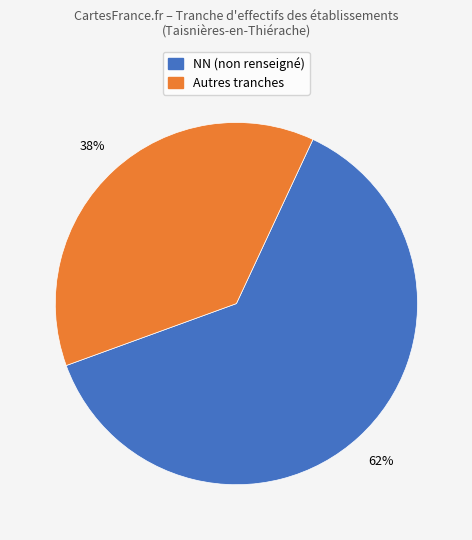

To the nearest percent, what is the average slice percentage?

50%